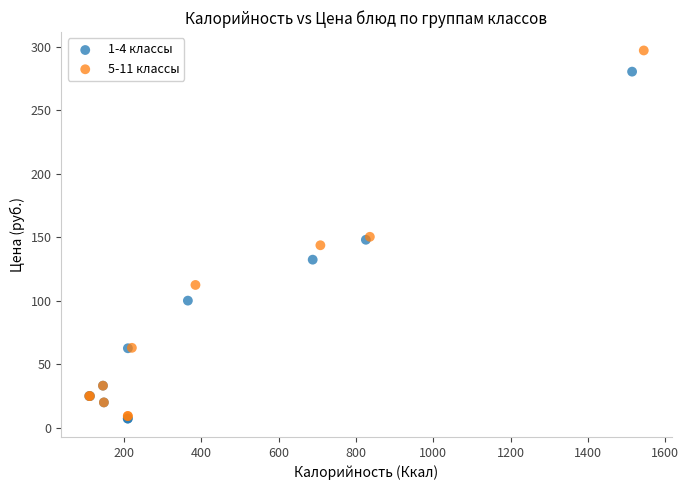

Which series reaches the maximum Y coordinate?

5-11 классы